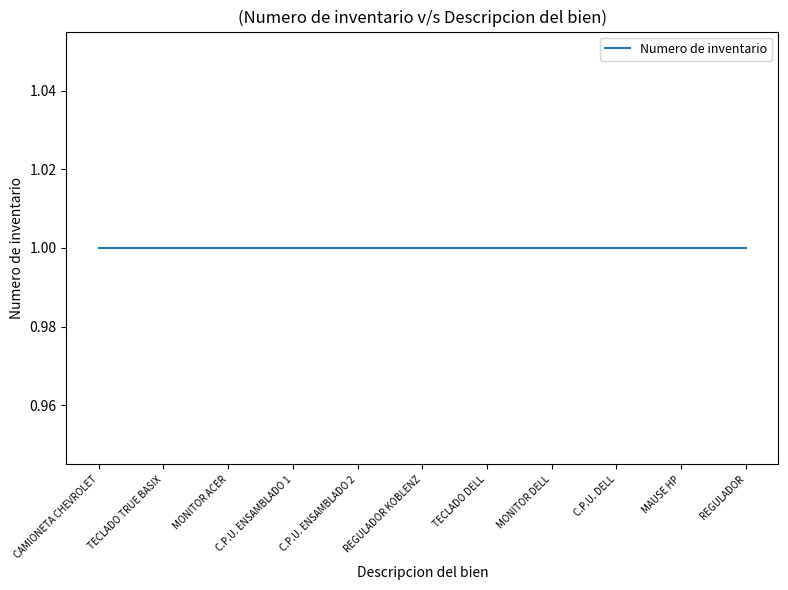

Where is Numero de inventario nearest to the value 1?

CAMIONETA CHEVROLET